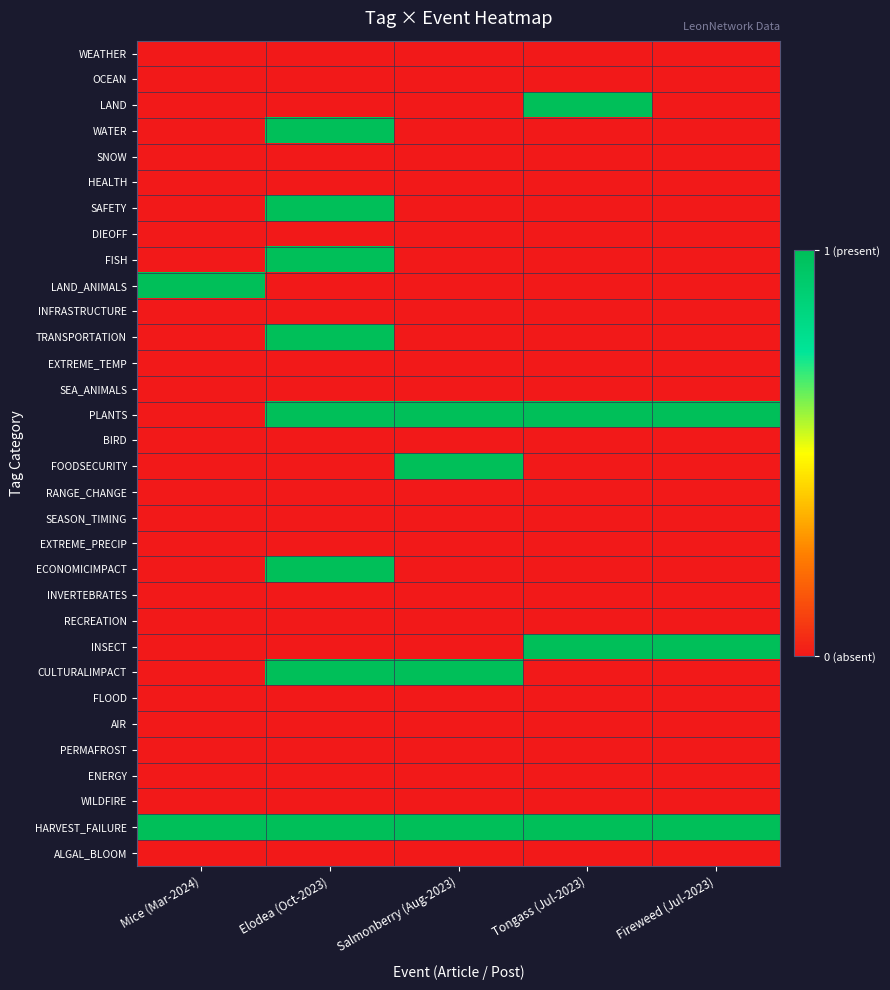

Reading right to left, list all the values displayed in this chart.

WEATHER: Fireweed (Jul-2023)=0	Tongass (Jul-2023)=0	Salmonberry (Aug-2023)=0	Elodea (Oct-2023)=0	Mice (Mar-2024)=0
OCEAN: Fireweed (Jul-2023)=0	Tongass (Jul-2023)=0	Salmonberry (Aug-2023)=0	Elodea (Oct-2023)=0	Mice (Mar-2024)=0
LAND: Fireweed (Jul-2023)=0	Tongass (Jul-2023)=1	Salmonberry (Aug-2023)=0	Elodea (Oct-2023)=0	Mice (Mar-2024)=0
WATER: Fireweed (Jul-2023)=0	Tongass (Jul-2023)=0	Salmonberry (Aug-2023)=0	Elodea (Oct-2023)=1	Mice (Mar-2024)=0
SNOW: Fireweed (Jul-2023)=0	Tongass (Jul-2023)=0	Salmonberry (Aug-2023)=0	Elodea (Oct-2023)=0	Mice (Mar-2024)=0
HEALTH: Fireweed (Jul-2023)=0	Tongass (Jul-2023)=0	Salmonberry (Aug-2023)=0	Elodea (Oct-2023)=0	Mice (Mar-2024)=0
SAFETY: Fireweed (Jul-2023)=0	Tongass (Jul-2023)=0	Salmonberry (Aug-2023)=0	Elodea (Oct-2023)=1	Mice (Mar-2024)=0
DIEOFF: Fireweed (Jul-2023)=0	Tongass (Jul-2023)=0	Salmonberry (Aug-2023)=0	Elodea (Oct-2023)=0	Mice (Mar-2024)=0
FISH: Fireweed (Jul-2023)=0	Tongass (Jul-2023)=0	Salmonberry (Aug-2023)=0	Elodea (Oct-2023)=1	Mice (Mar-2024)=0
LAND_ANIMALS: Fireweed (Jul-2023)=0	Tongass (Jul-2023)=0	Salmonberry (Aug-2023)=0	Elodea (Oct-2023)=0	Mice (Mar-2024)=1
INFRASTRUCTURE: Fireweed (Jul-2023)=0	Tongass (Jul-2023)=0	Salmonberry (Aug-2023)=0	Elodea (Oct-2023)=0	Mice (Mar-2024)=0
TRANSPORTATION: Fireweed (Jul-2023)=0	Tongass (Jul-2023)=0	Salmonberry (Aug-2023)=0	Elodea (Oct-2023)=1	Mice (Mar-2024)=0
EXTREME_TEMP: Fireweed (Jul-2023)=0	Tongass (Jul-2023)=0	Salmonberry (Aug-2023)=0	Elodea (Oct-2023)=0	Mice (Mar-2024)=0
SEA_ANIMALS: Fireweed (Jul-2023)=0	Tongass (Jul-2023)=0	Salmonberry (Aug-2023)=0	Elodea (Oct-2023)=0	Mice (Mar-2024)=0
PLANTS: Fireweed (Jul-2023)=1	Tongass (Jul-2023)=1	Salmonberry (Aug-2023)=1	Elodea (Oct-2023)=1	Mice (Mar-2024)=0
BIRD: Fireweed (Jul-2023)=0	Tongass (Jul-2023)=0	Salmonberry (Aug-2023)=0	Elodea (Oct-2023)=0	Mice (Mar-2024)=0
FOODSECURITY: Fireweed (Jul-2023)=0	Tongass (Jul-2023)=0	Salmonberry (Aug-2023)=1	Elodea (Oct-2023)=0	Mice (Mar-2024)=0
RANGE_CHANGE: Fireweed (Jul-2023)=0	Tongass (Jul-2023)=0	Salmonberry (Aug-2023)=0	Elodea (Oct-2023)=0	Mice (Mar-2024)=0
SEASON_TIMING: Fireweed (Jul-2023)=0	Tongass (Jul-2023)=0	Salmonberry (Aug-2023)=0	Elodea (Oct-2023)=0	Mice (Mar-2024)=0
EXTREME_PRECIP: Fireweed (Jul-2023)=0	Tongass (Jul-2023)=0	Salmonberry (Aug-2023)=0	Elodea (Oct-2023)=0	Mice (Mar-2024)=0
ECONOMICIMPACT: Fireweed (Jul-2023)=0	Tongass (Jul-2023)=0	Salmonberry (Aug-2023)=0	Elodea (Oct-2023)=1	Mice (Mar-2024)=0
INVERTEBRATES: Fireweed (Jul-2023)=0	Tongass (Jul-2023)=0	Salmonberry (Aug-2023)=0	Elodea (Oct-2023)=0	Mice (Mar-2024)=0
RECREATION: Fireweed (Jul-2023)=0	Tongass (Jul-2023)=0	Salmonberry (Aug-2023)=0	Elodea (Oct-2023)=0	Mice (Mar-2024)=0
INSECT: Fireweed (Jul-2023)=1	Tongass (Jul-2023)=1	Salmonberry (Aug-2023)=0	Elodea (Oct-2023)=0	Mice (Mar-2024)=0
CULTURALIMPACT: Fireweed (Jul-2023)=0	Tongass (Jul-2023)=0	Salmonberry (Aug-2023)=1	Elodea (Oct-2023)=1	Mice (Mar-2024)=0
FLOOD: Fireweed (Jul-2023)=0	Tongass (Jul-2023)=0	Salmonberry (Aug-2023)=0	Elodea (Oct-2023)=0	Mice (Mar-2024)=0
AIR: Fireweed (Jul-2023)=0	Tongass (Jul-2023)=0	Salmonberry (Aug-2023)=0	Elodea (Oct-2023)=0	Mice (Mar-2024)=0
PERMAFROST: Fireweed (Jul-2023)=0	Tongass (Jul-2023)=0	Salmonberry (Aug-2023)=0	Elodea (Oct-2023)=0	Mice (Mar-2024)=0
ENERGY: Fireweed (Jul-2023)=0	Tongass (Jul-2023)=0	Salmonberry (Aug-2023)=0	Elodea (Oct-2023)=0	Mice (Mar-2024)=0
WILDFIRE: Fireweed (Jul-2023)=0	Tongass (Jul-2023)=0	Salmonberry (Aug-2023)=0	Elodea (Oct-2023)=0	Mice (Mar-2024)=0
HARVEST_FAILURE: Fireweed (Jul-2023)=1	Tongass (Jul-2023)=1	Salmonberry (Aug-2023)=1	Elodea (Oct-2023)=1	Mice (Mar-2024)=1
ALGAL_BLOOM: Fireweed (Jul-2023)=0	Tongass (Jul-2023)=0	Salmonberry (Aug-2023)=0	Elodea (Oct-2023)=0	Mice (Mar-2024)=0